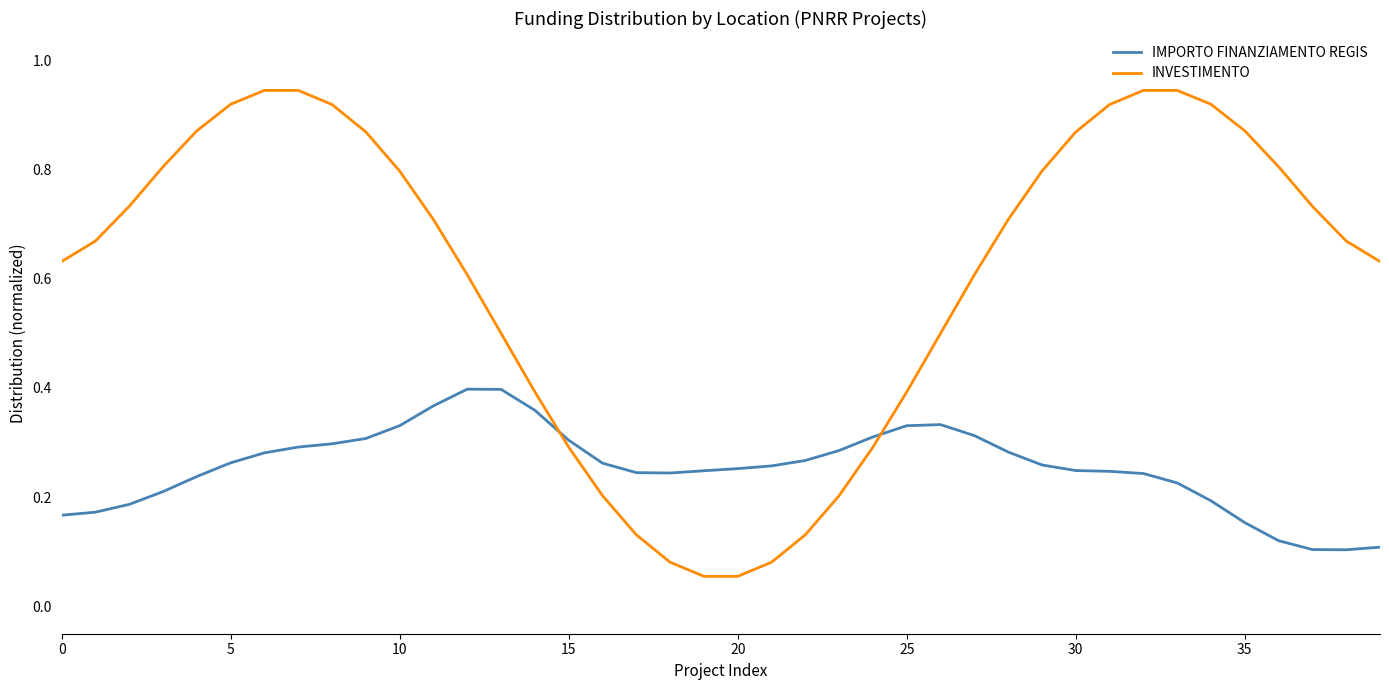

True or false: IMPORTO FINANZIAMENTO REGIS and INVESTIMENTO cross at least once.

True